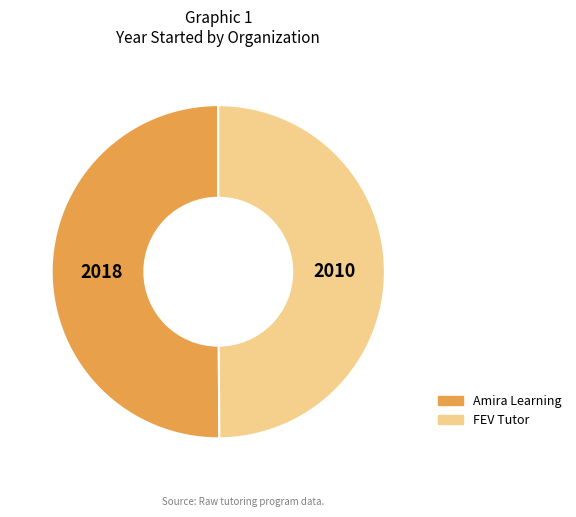

True or false: FEV Tutor accounts for 39% of the total.

False